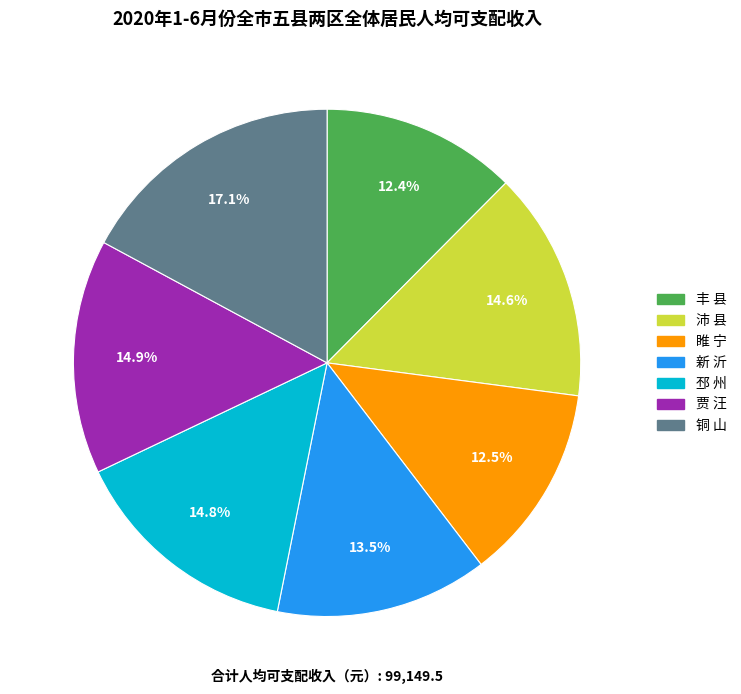

Which has a higher value, 贾 汪 or 丰 县?

贾 汪